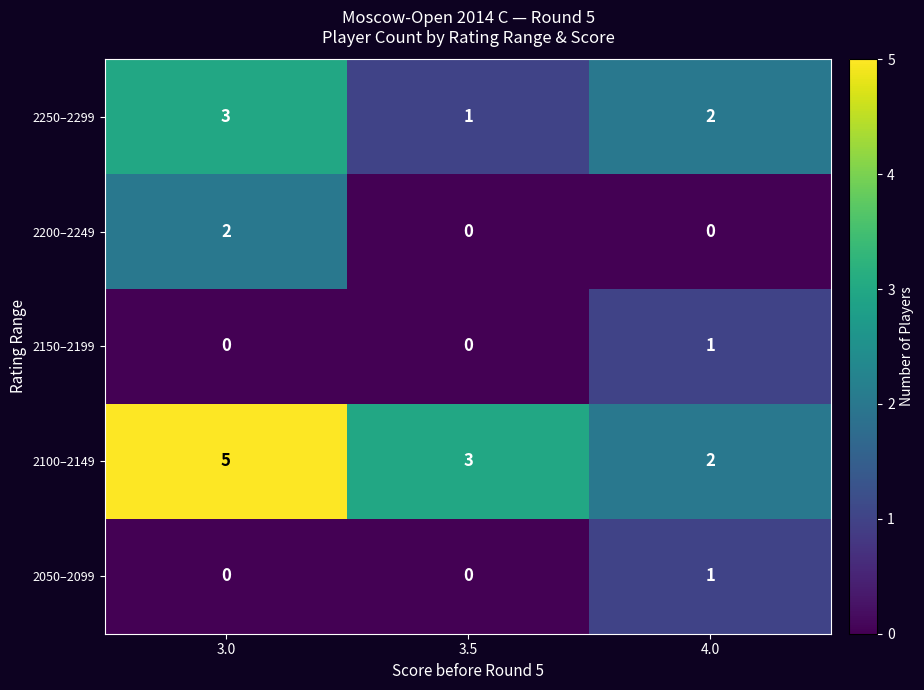

Which label corresponds to the largest value in the chart?

3.0